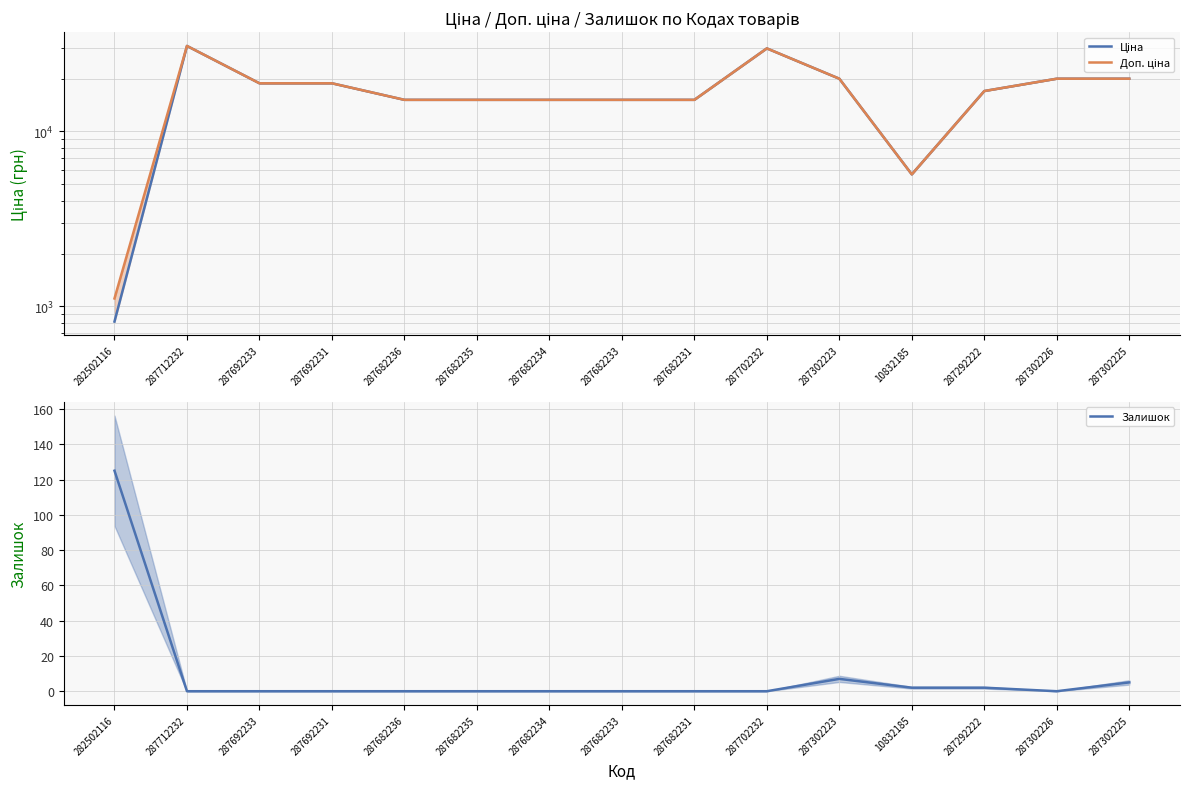

Where is Ціна nearest to the value 15767?

287682236